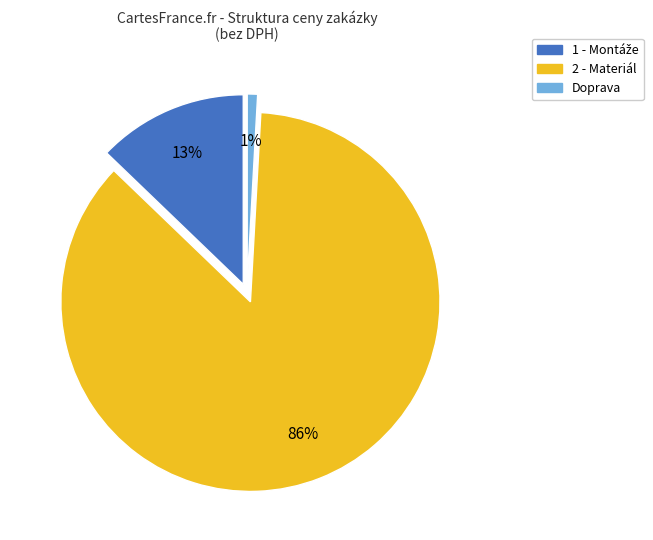

Between 2 - Materiál and 1 - Montáže, which is larger?

2 - Materiál